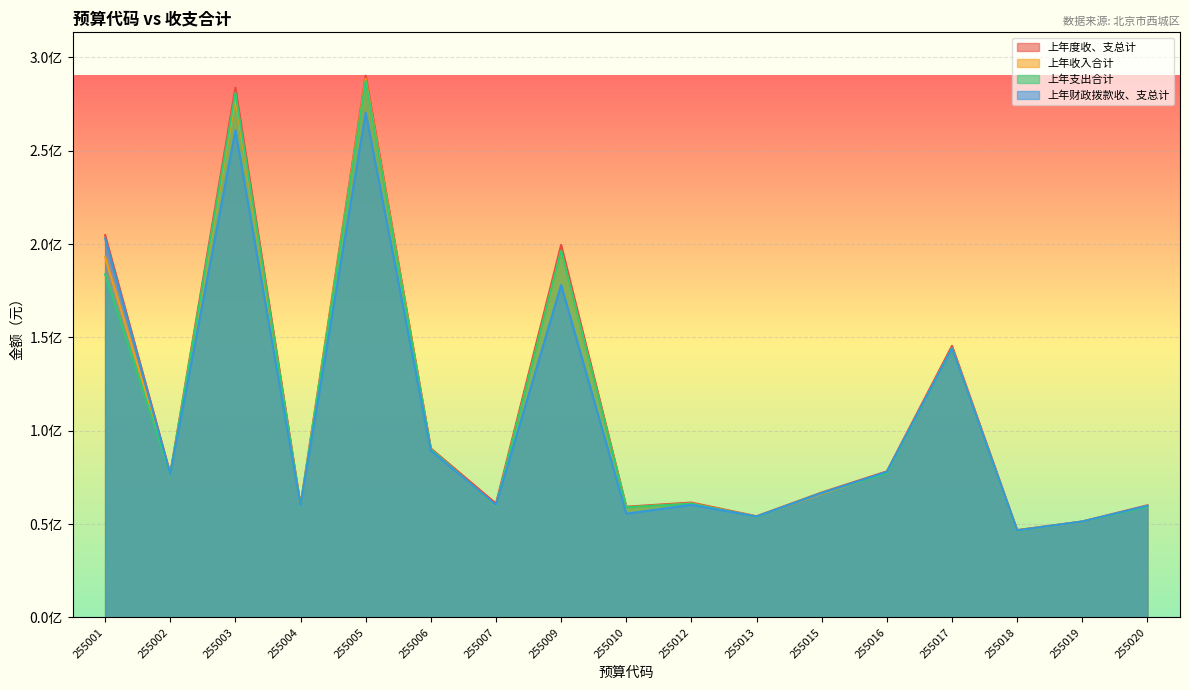

True or false: 上年度收、支总计 and 上年财政拨款收、支总计 cross at least once.

False